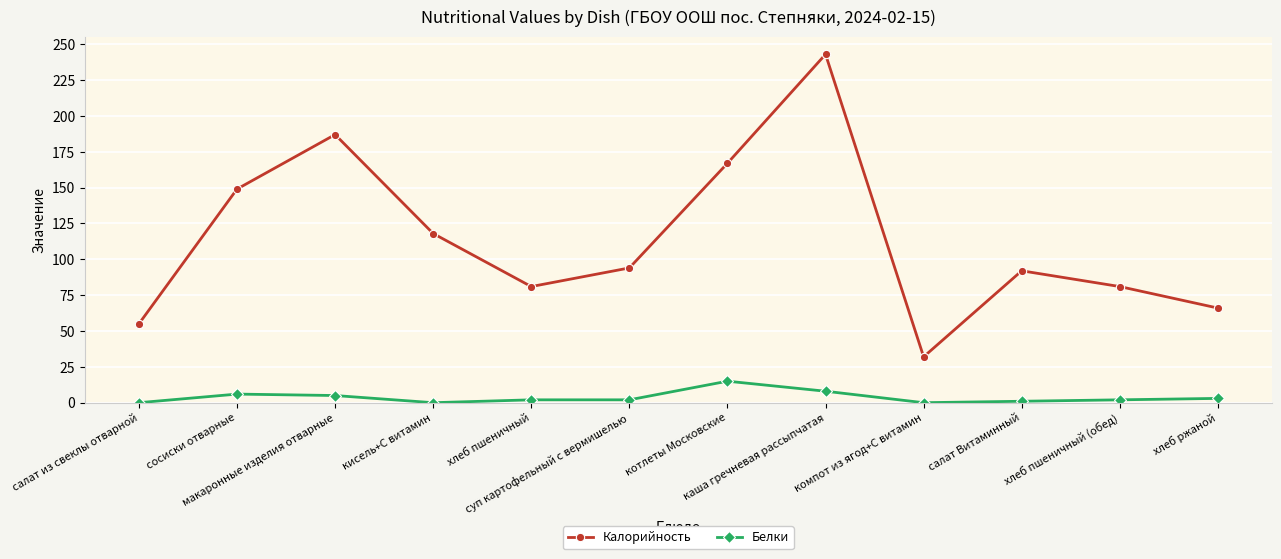

Which series has the widest spread of values?

Калорийность